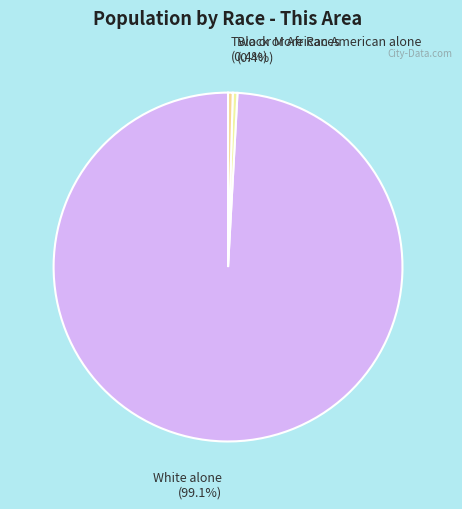

To the nearest percent, what is the difference between the White alone and Two or More Races slice percentages?

99%